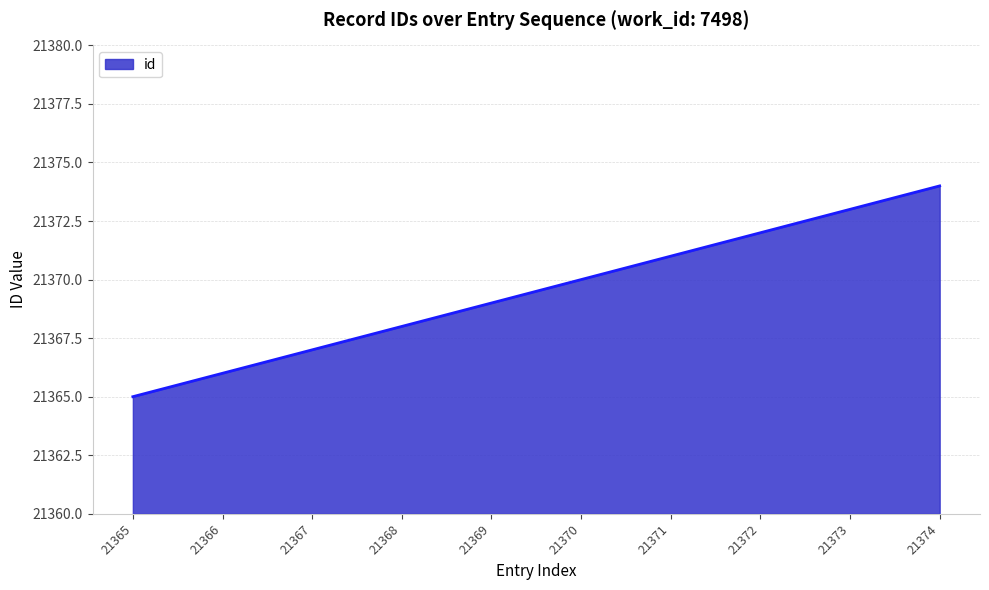

The value at 21371 is 14262. True or false?

False